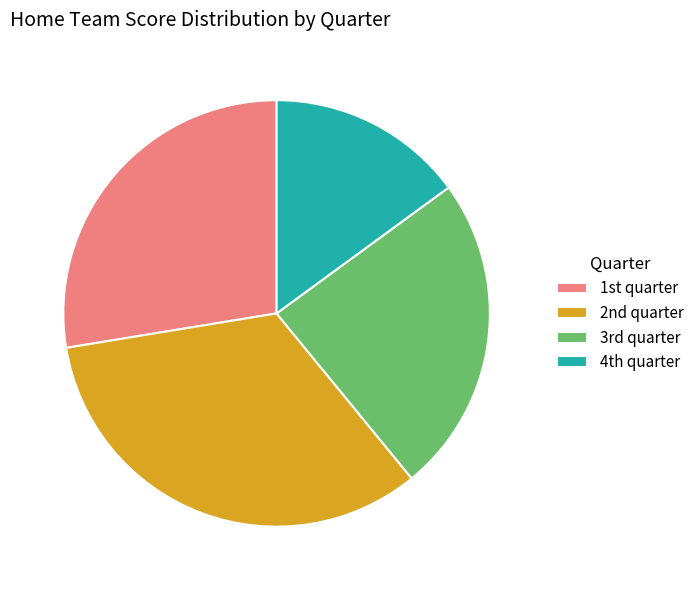

Rank the categories by value from lowest to highest.

4th quarter, 3rd quarter, 1st quarter, 2nd quarter